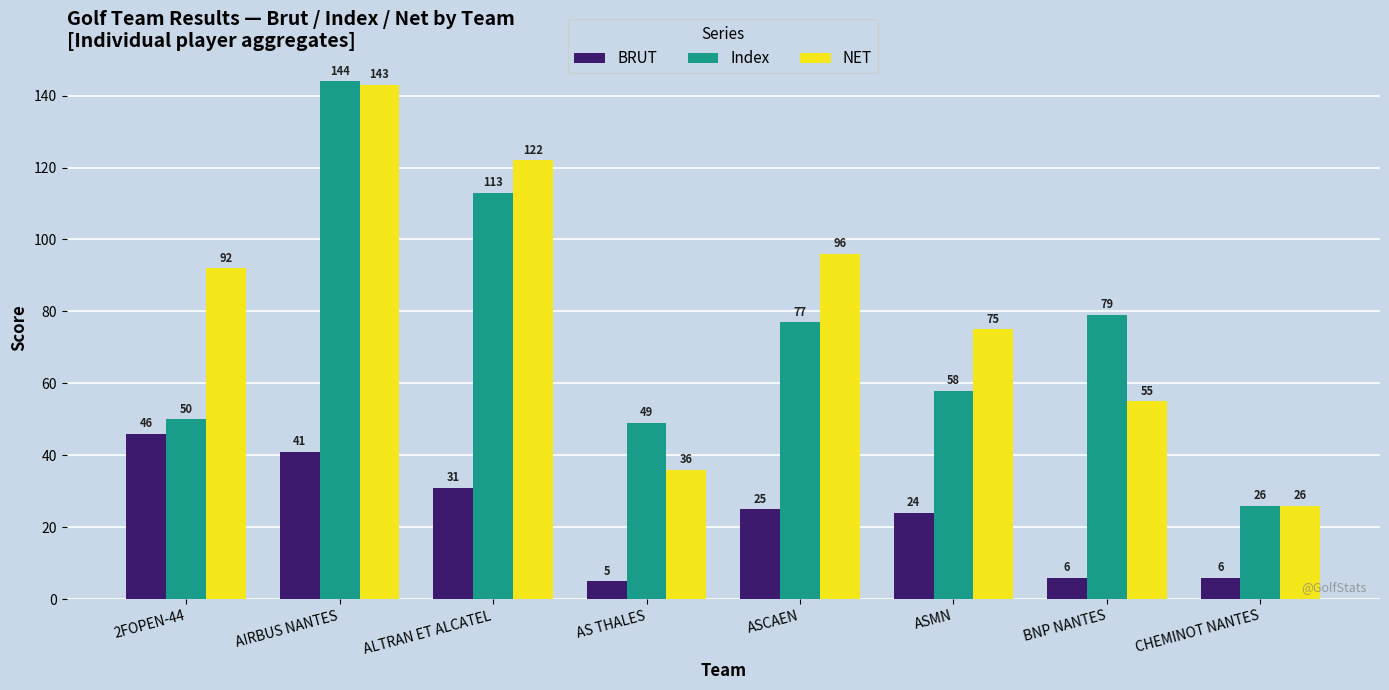

Reading left to right, extract all data points from this chart.

BRUT: 2FOPEN-44=46	AIRBUS NANTES=41	ALTRAN ET ALCATEL=31	AS THALES=5	ASCAEN=25	ASMN=24	BNP NANTES=6	CHEMINOT NANTES=6
Index: 2FOPEN-44=50	AIRBUS NANTES=144	ALTRAN ET ALCATEL=113	AS THALES=49	ASCAEN=77	ASMN=58	BNP NANTES=79	CHEMINOT NANTES=26
NET: 2FOPEN-44=92	AIRBUS NANTES=143	ALTRAN ET ALCATEL=122	AS THALES=36	ASCAEN=96	ASMN=75	BNP NANTES=55	CHEMINOT NANTES=26